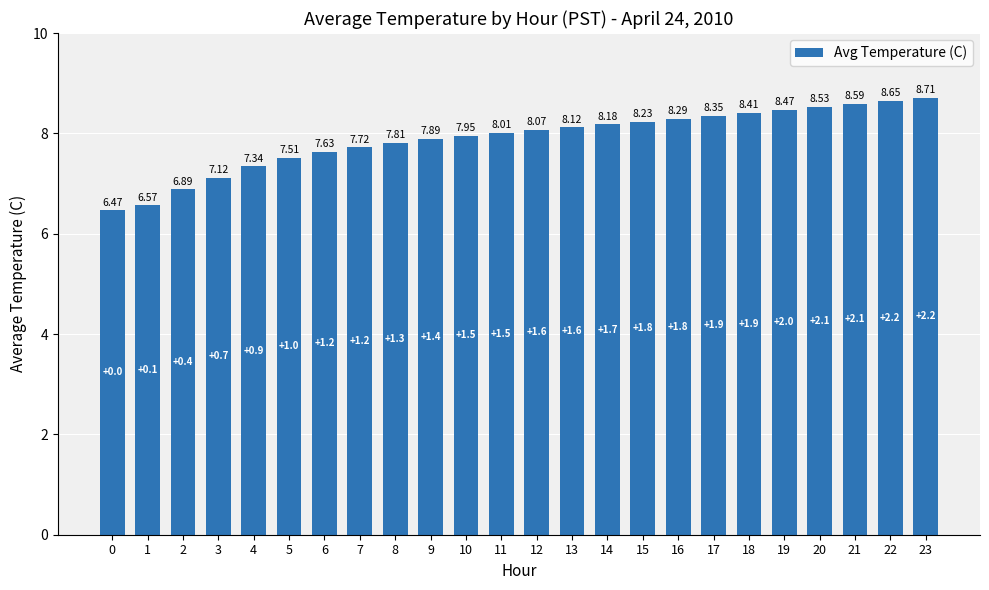

The value at 9 is 7.9. True or false?

True